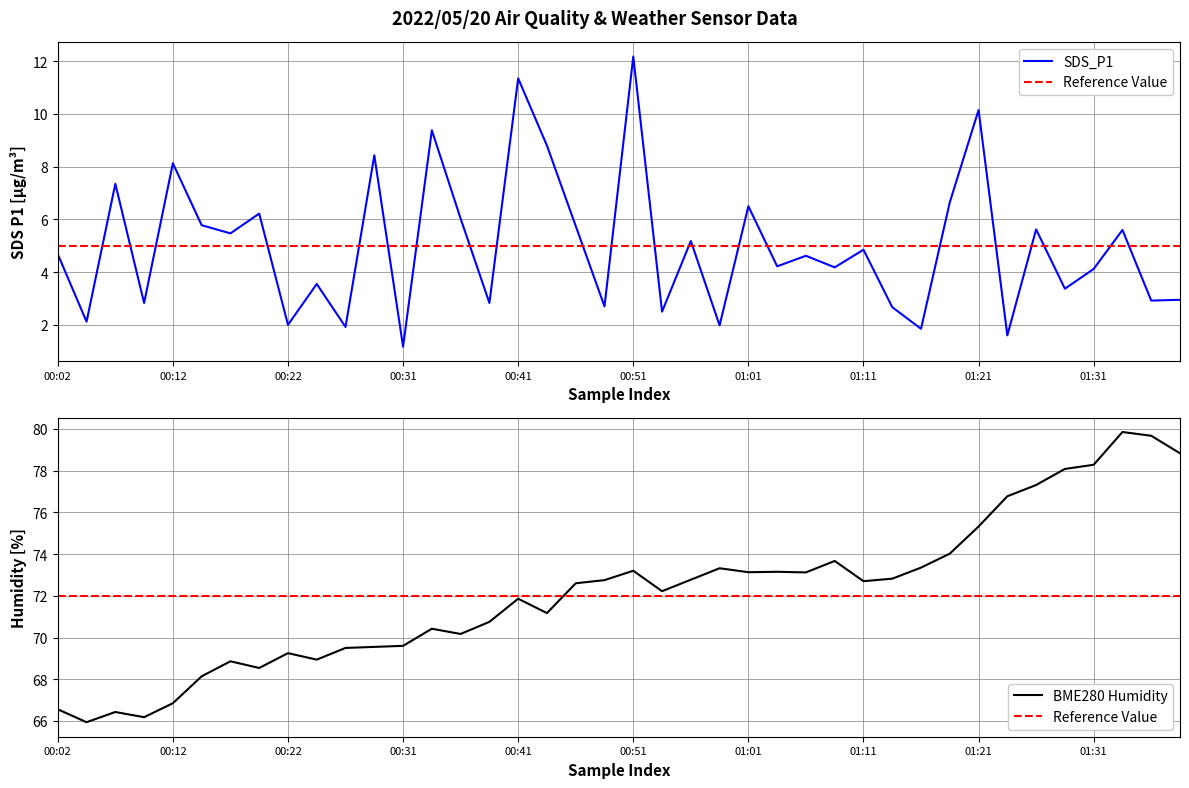

Which label corresponds to the largest value in the chart?

01:33